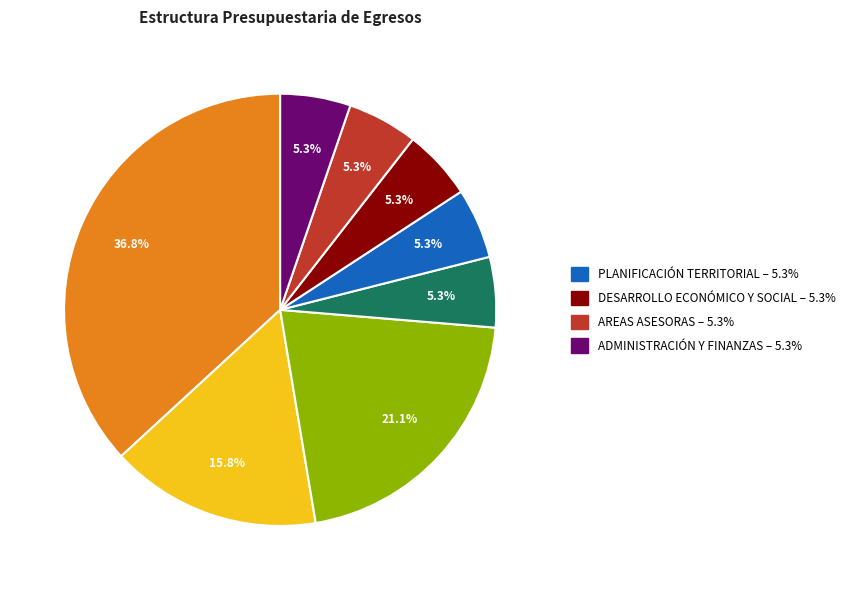

Is there a majority slice in this chart?

No